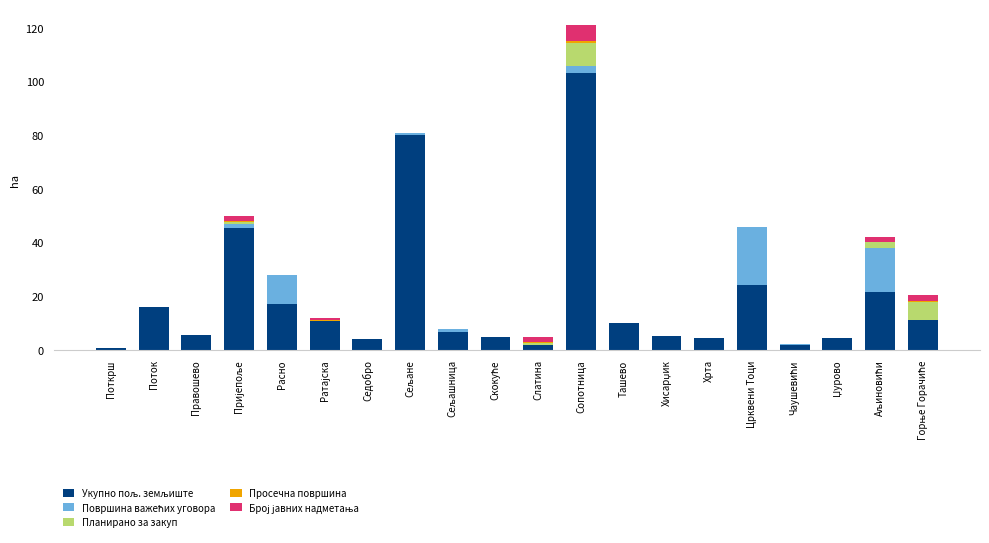

At which category is the sum across all series the highest?

Сопотница